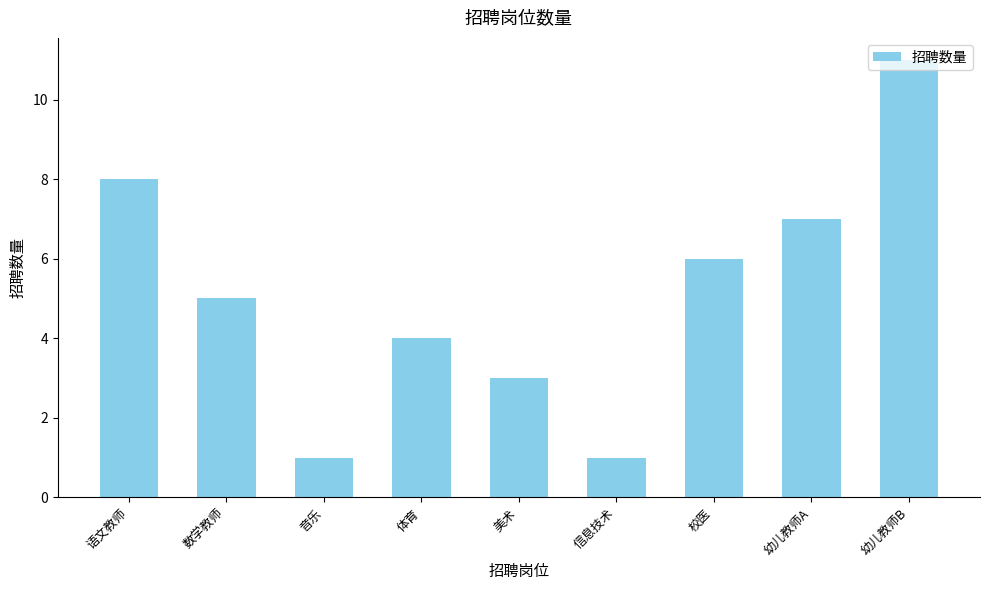

What is the maximum value shown in the chart?

11